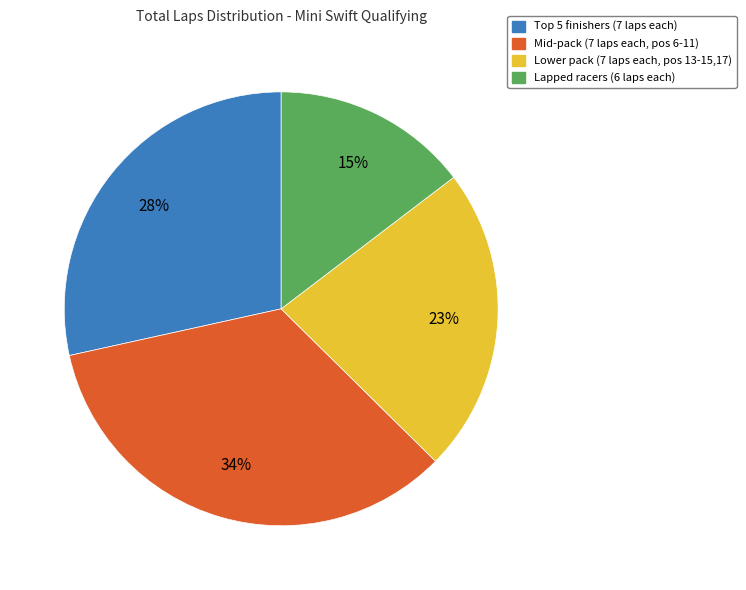

Is there a majority slice in this chart?

No